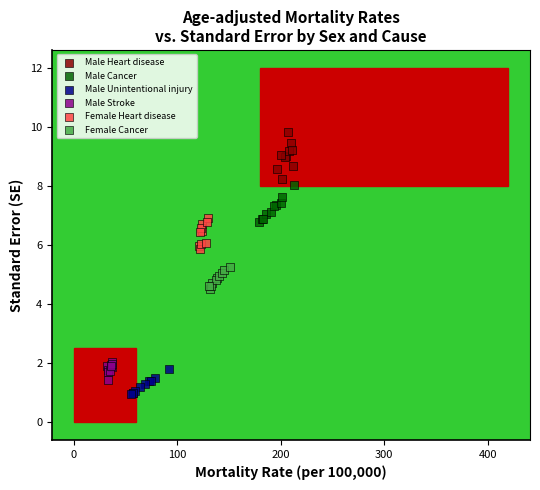

Which series contains the highest Y value?

Male Heart disease